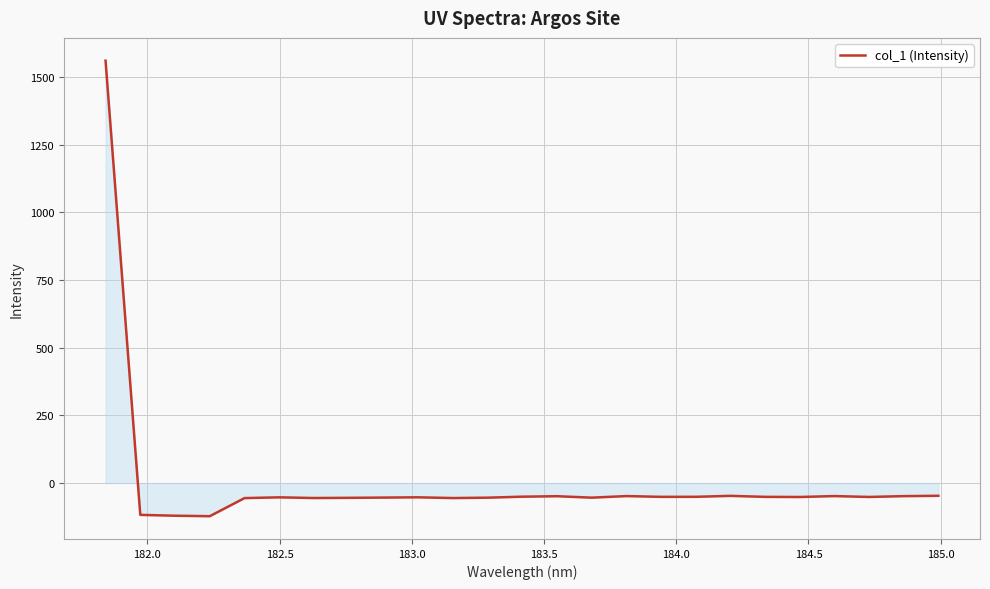

What is the minimum value shown in the chart?

-122.5